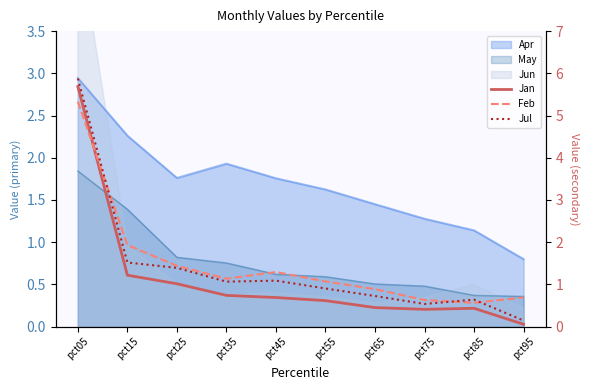

True or false: Feb has more than 2 points higher than both neighbors.

False